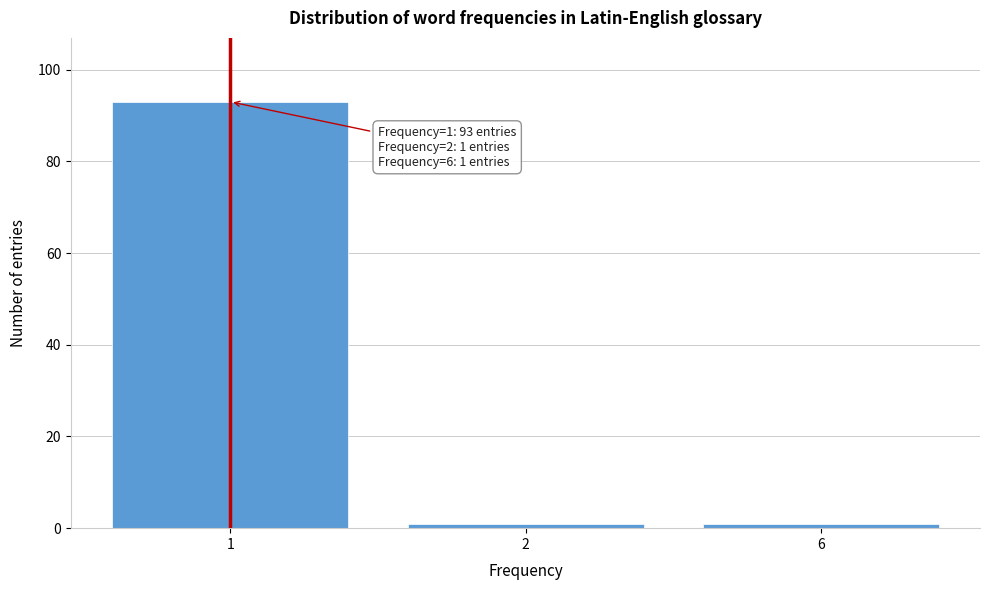

Reading left to right, transcribe all the data shown in this chart.

1=93	2=1	6=1